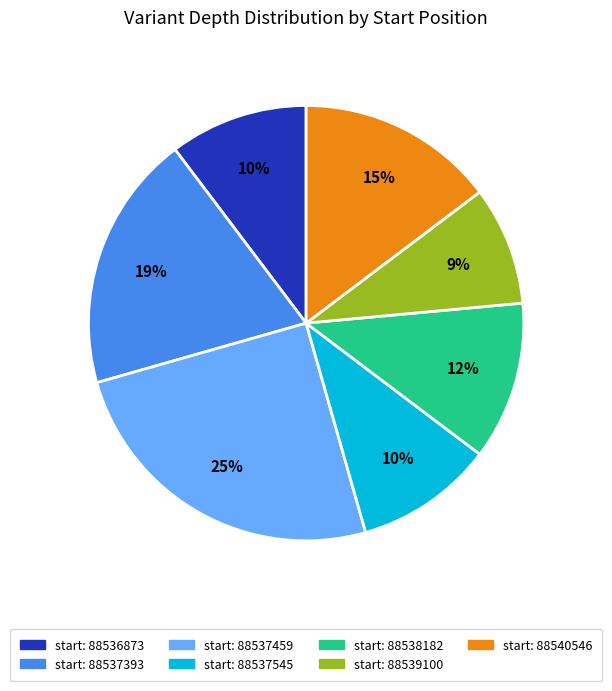

How many slices are in this pie chart?

7